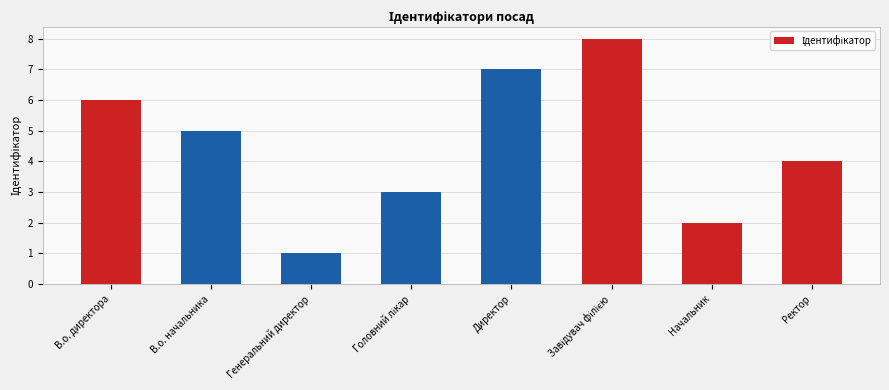

How many bars are there in total?

8